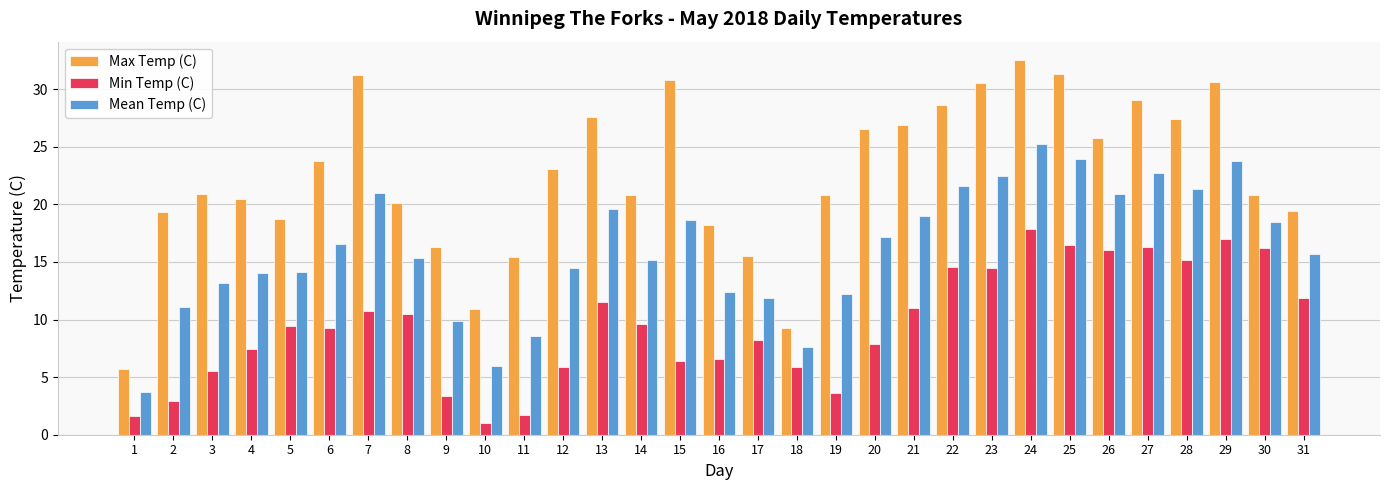

At which label does Mean Temp (C) first exceed 15?

6